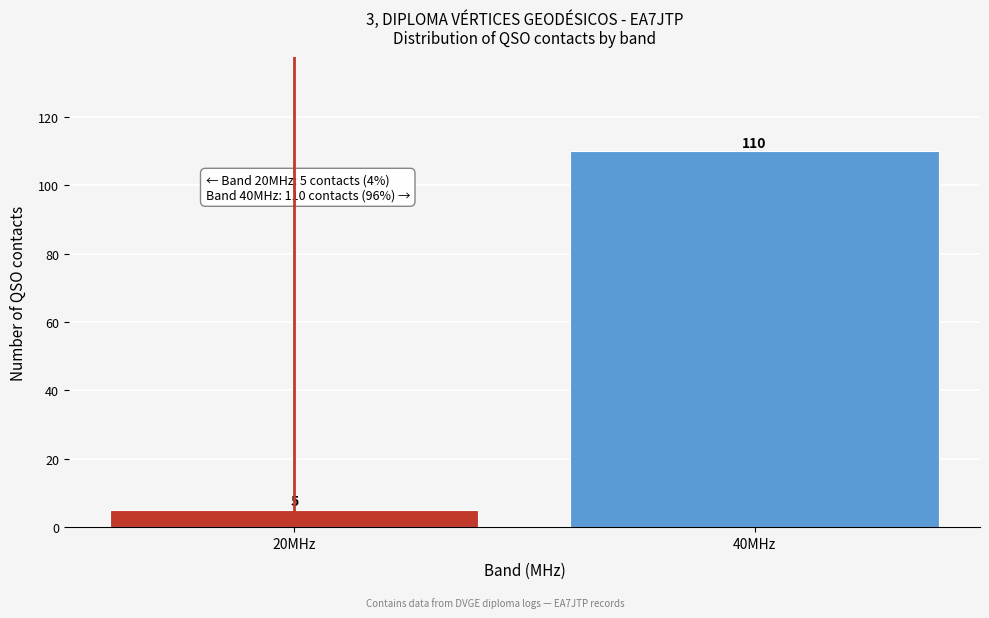

Reading left to right, extract all data points from this chart.

5	110